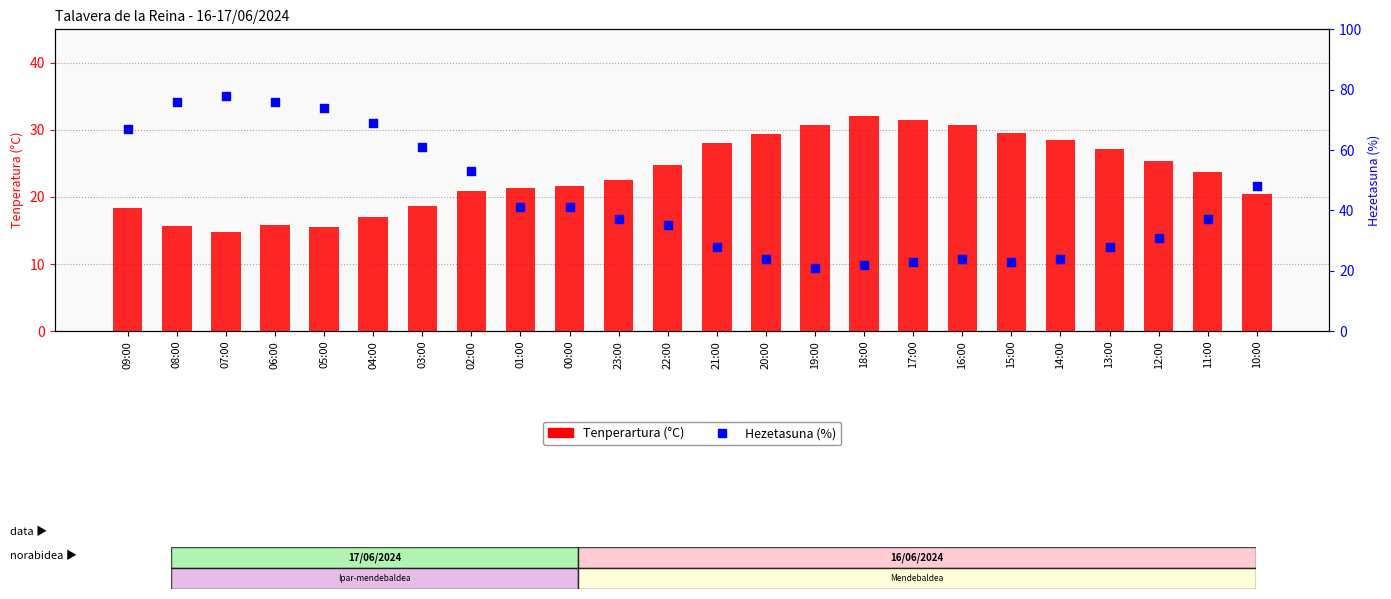

Which series reaches the maximum Y coordinate?

Hezetasuna (%)